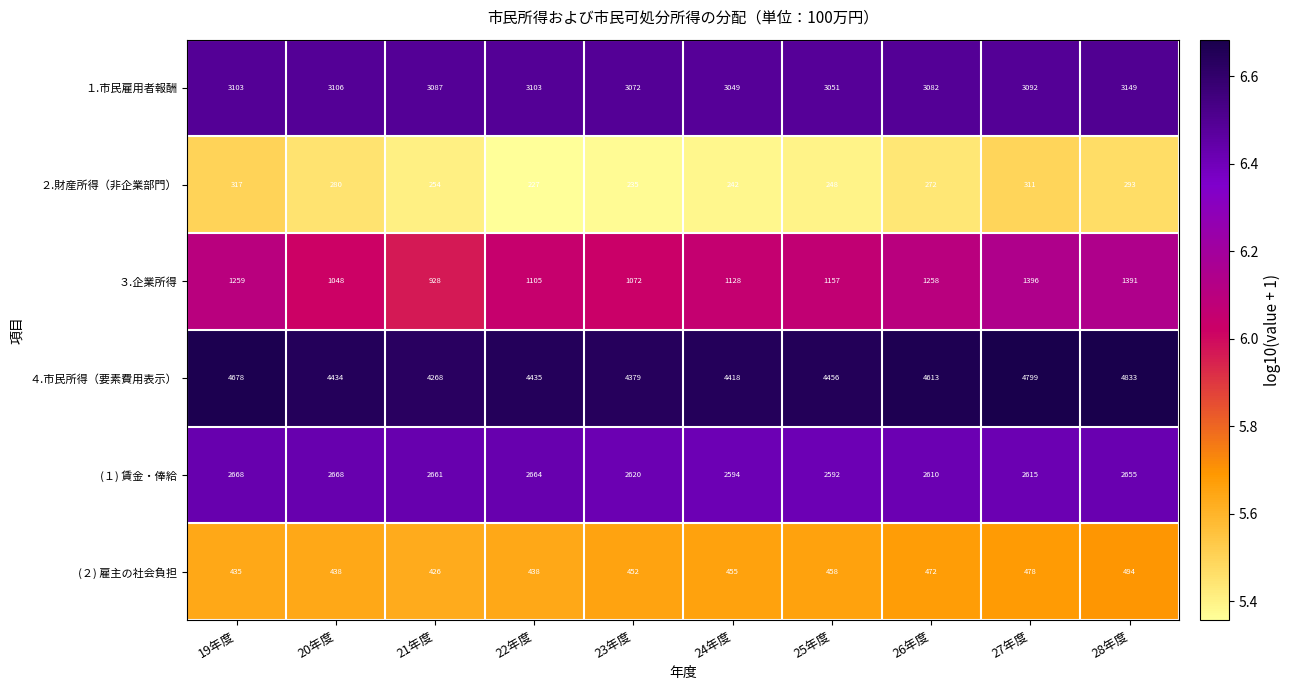

What is the sum of the １.市民雇用者報酬 values at 24年度 and 20年度?

6155